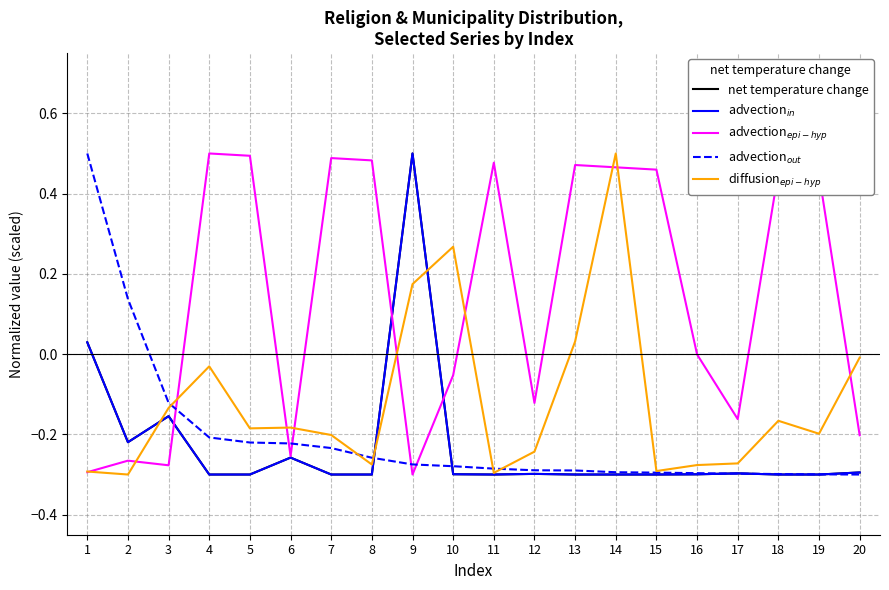

What is the difference between the highest and lowest values at 19?

0.7